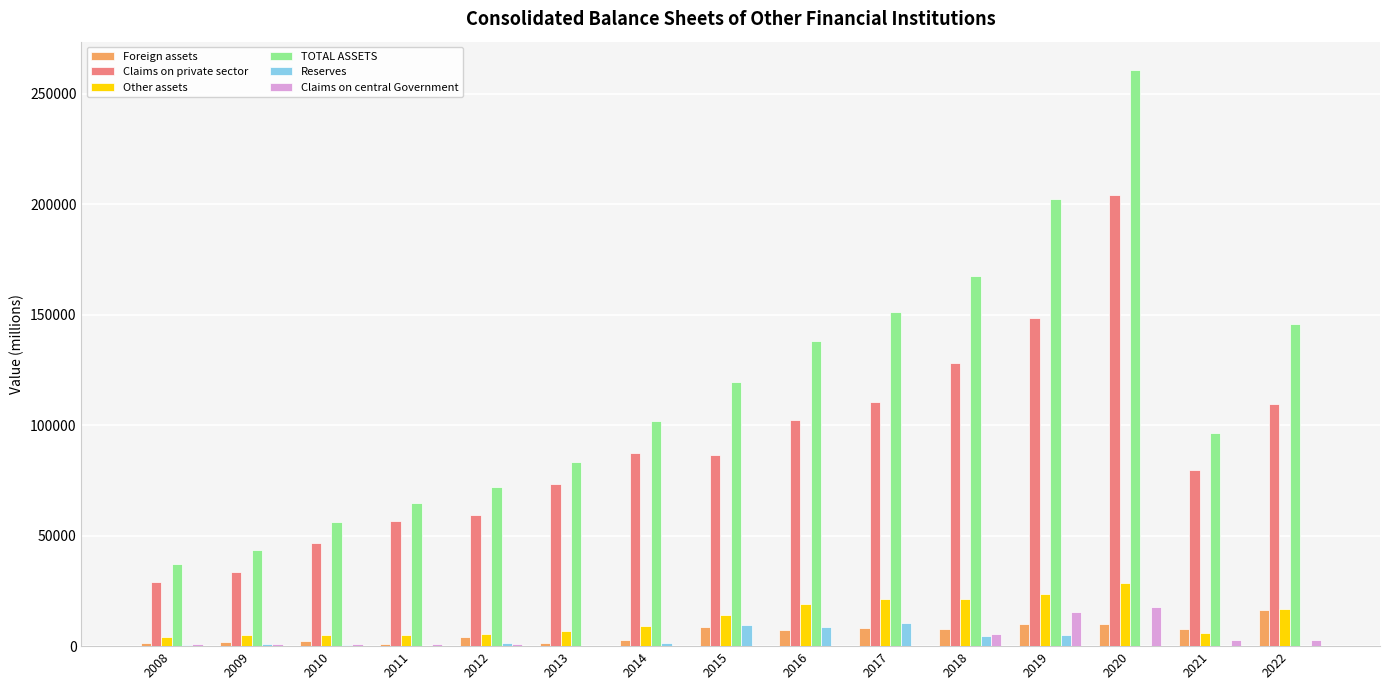

What is the sum of all Other assets values?

191788.0